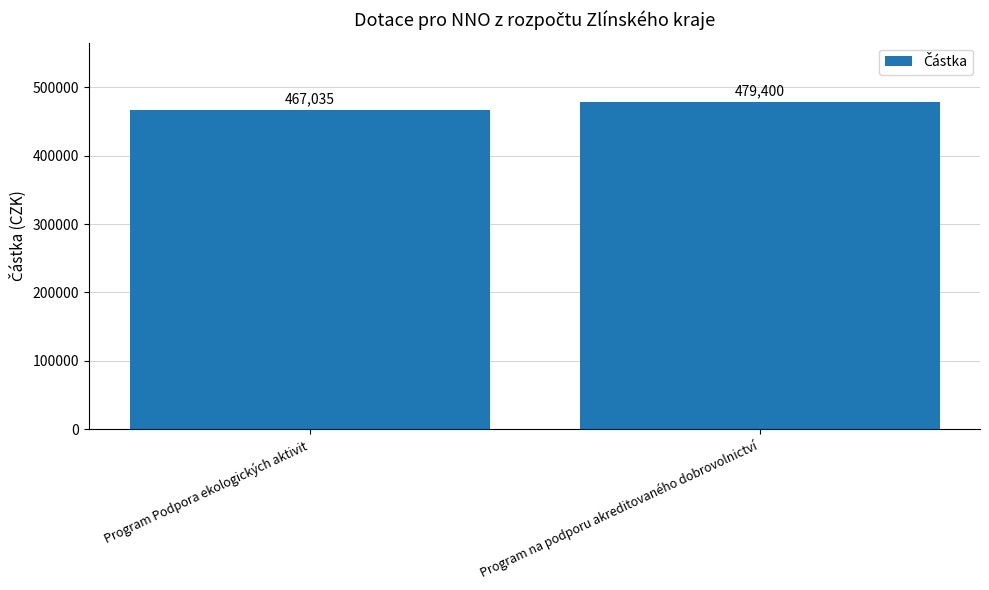

Are the bars horizontal?

No